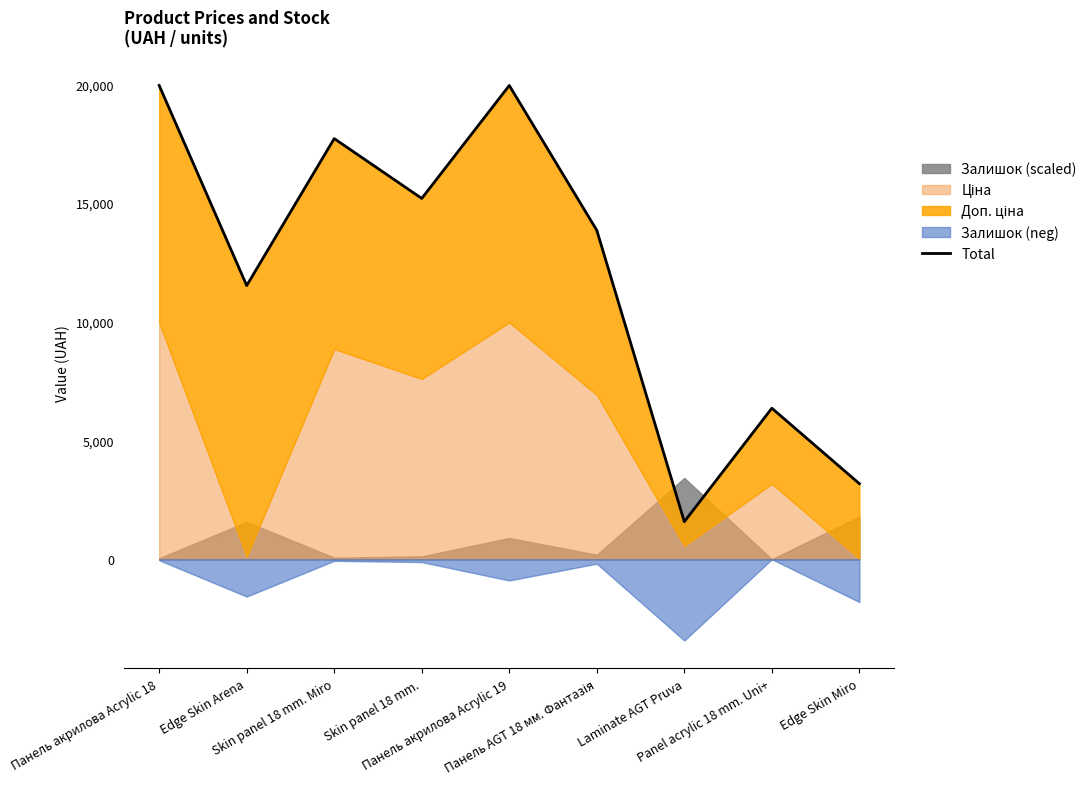

What position from the left is Panel acrylic 18 mm. Uni+?

8